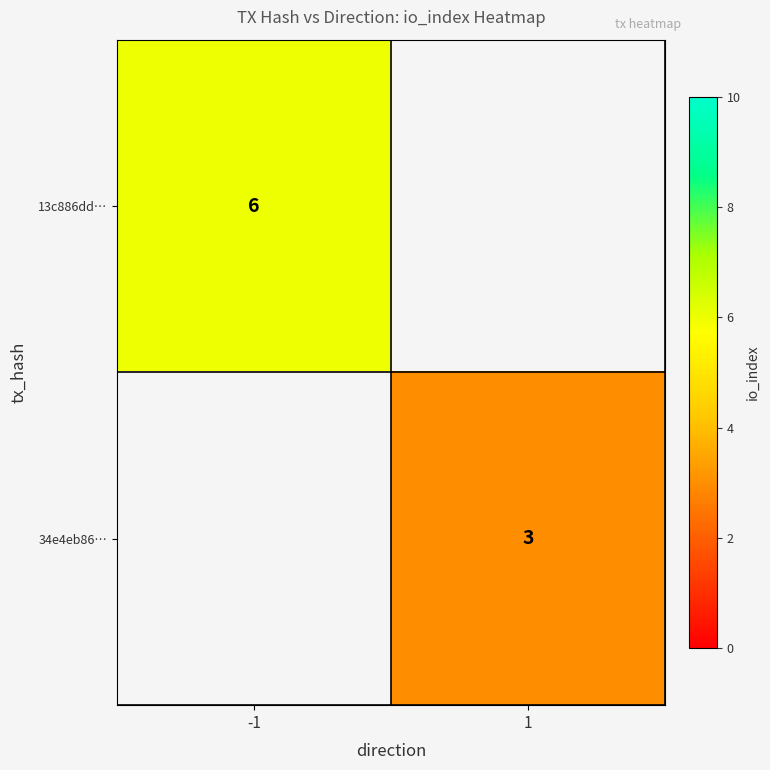

Is the value of 13c886dd… at -1 greater than the value of 34e4eb86… at 1?

Yes